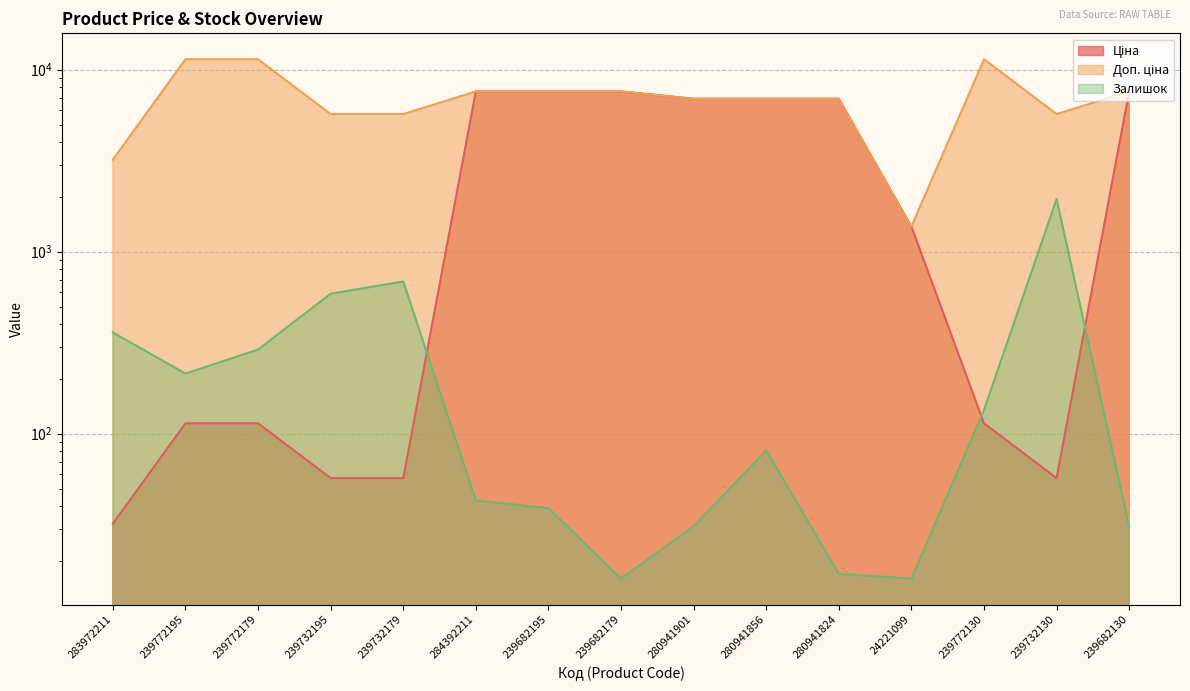

At which category does Доп. ціна reach its first local peak?

239772130